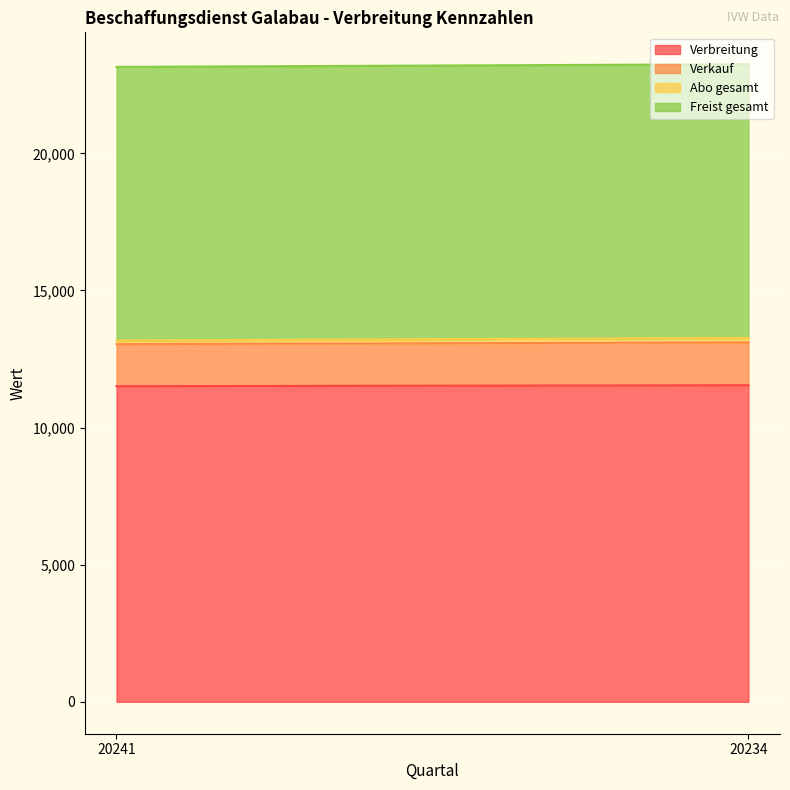

Is it true that Verkauf equals 2520 at 20234?

False